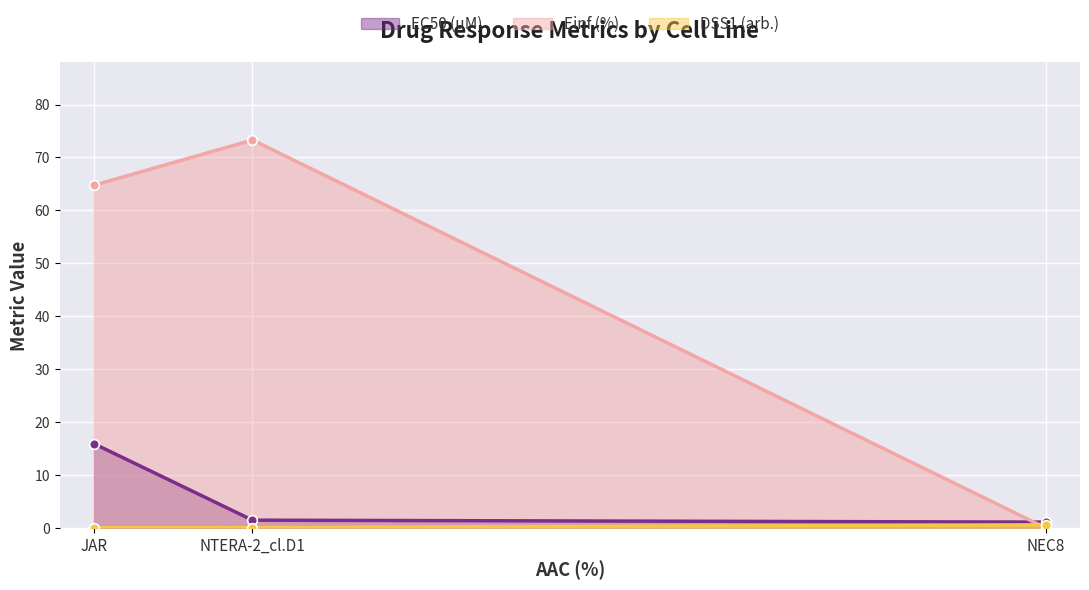

Which category has the highest value in the Einf (%) series?

NTERA-2_cl.D1